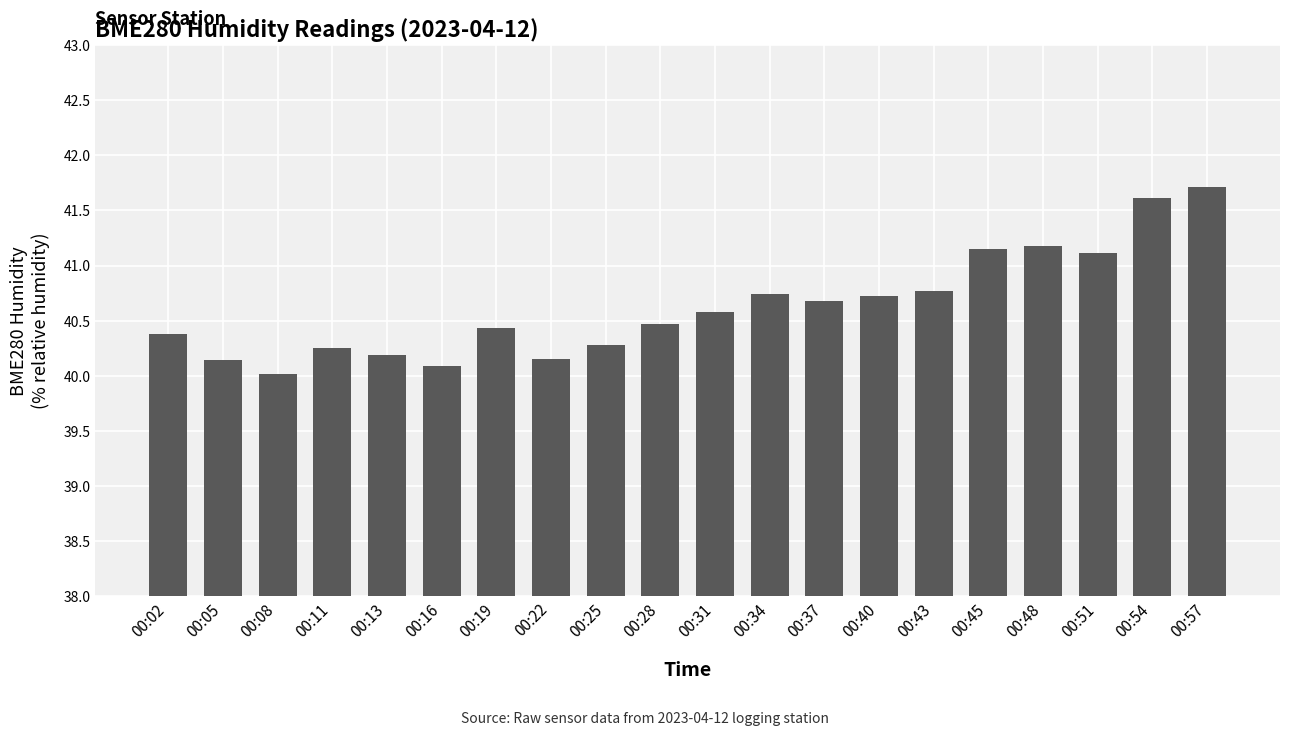

What value does the data have at 00:25?

40.3